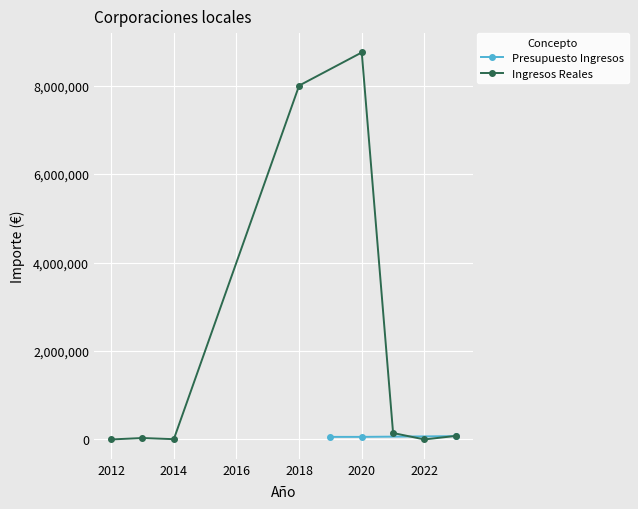

At 2023, list the series in order from smallest to largest.

Presupuesto Ingresos, Ingresos Reales